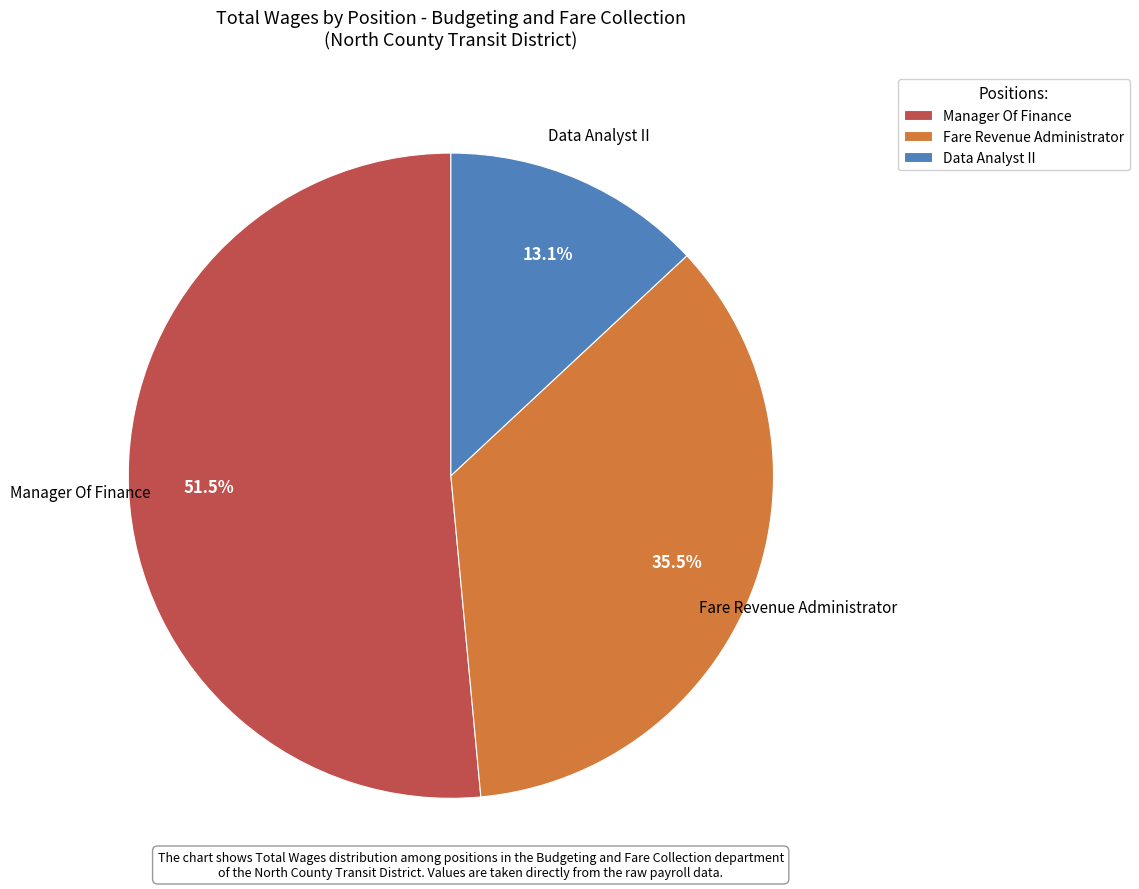

To the nearest percent, what percentage of the pie is Data Analyst II?

13%